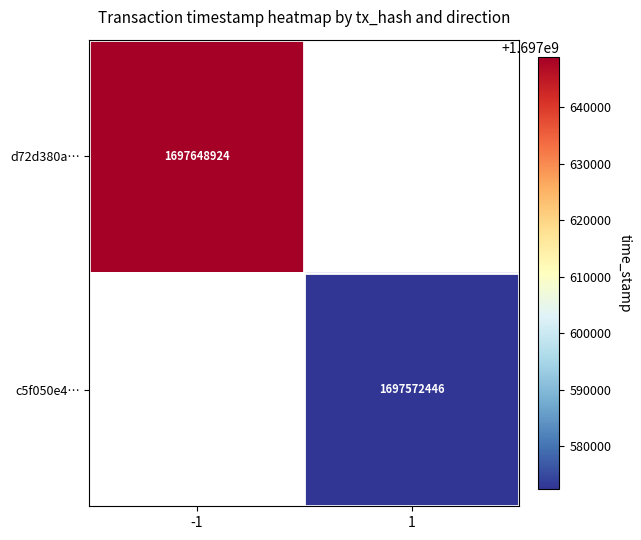

The c5f050e4… series shows 1697572446 at 1. True or false?

True